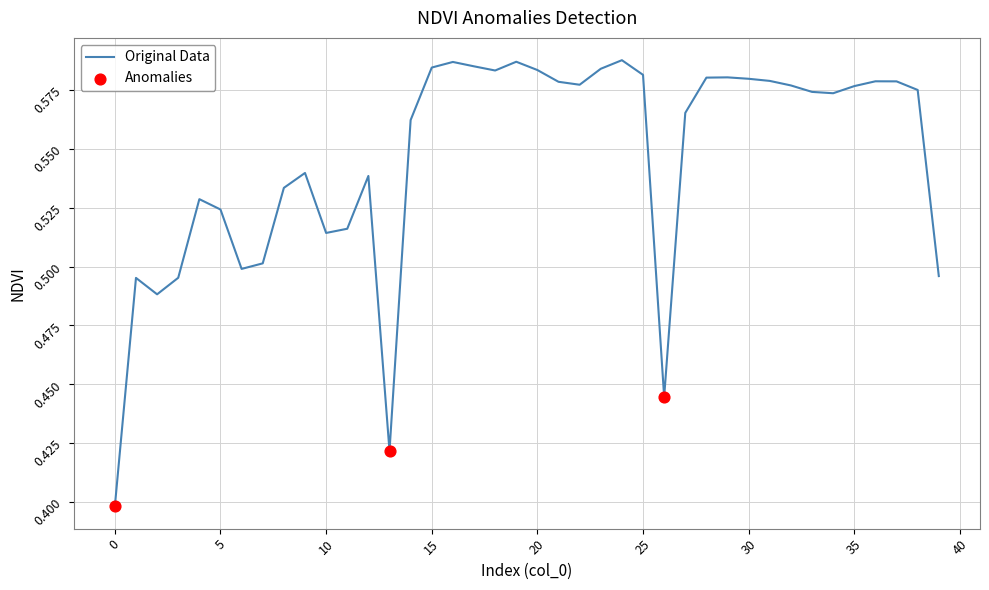

How many lines are shown in the chart?

1